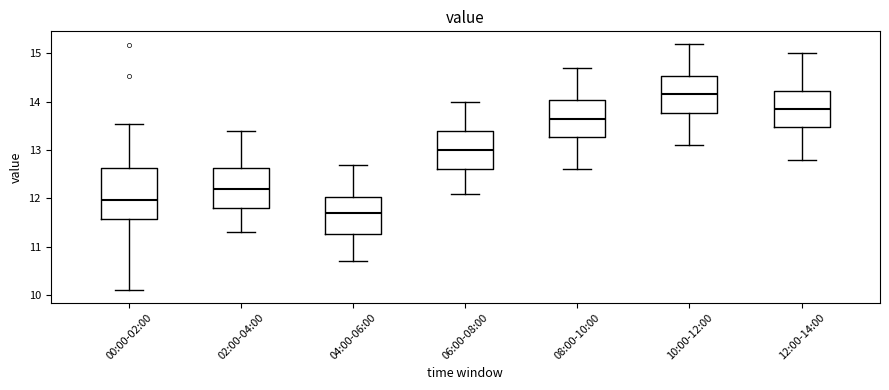

Where is the upper edge of the box for 10:00-12:00 on the y-axis? The values are not printed on the chart, so give them approximately, as read against the axis.

14.5